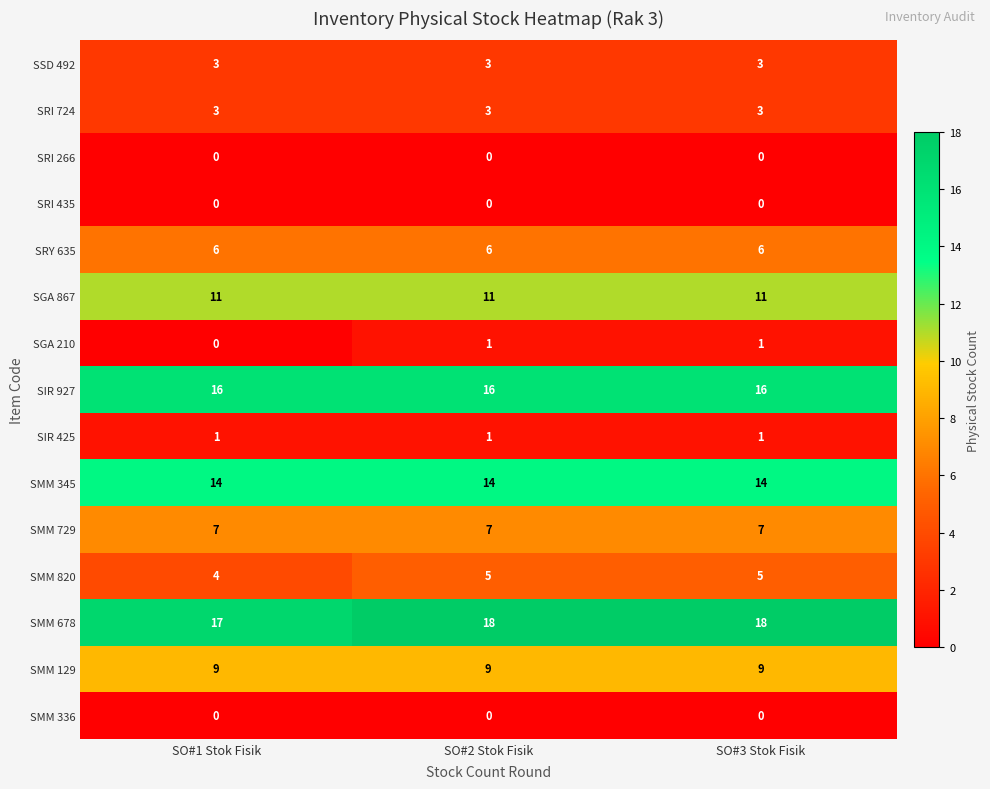

What is the lowest value of the SIR 927 series?

16